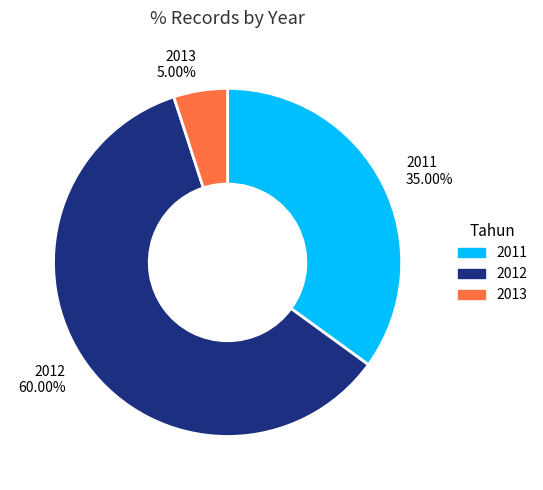

Which slice is the smallest?

2013 5.00%